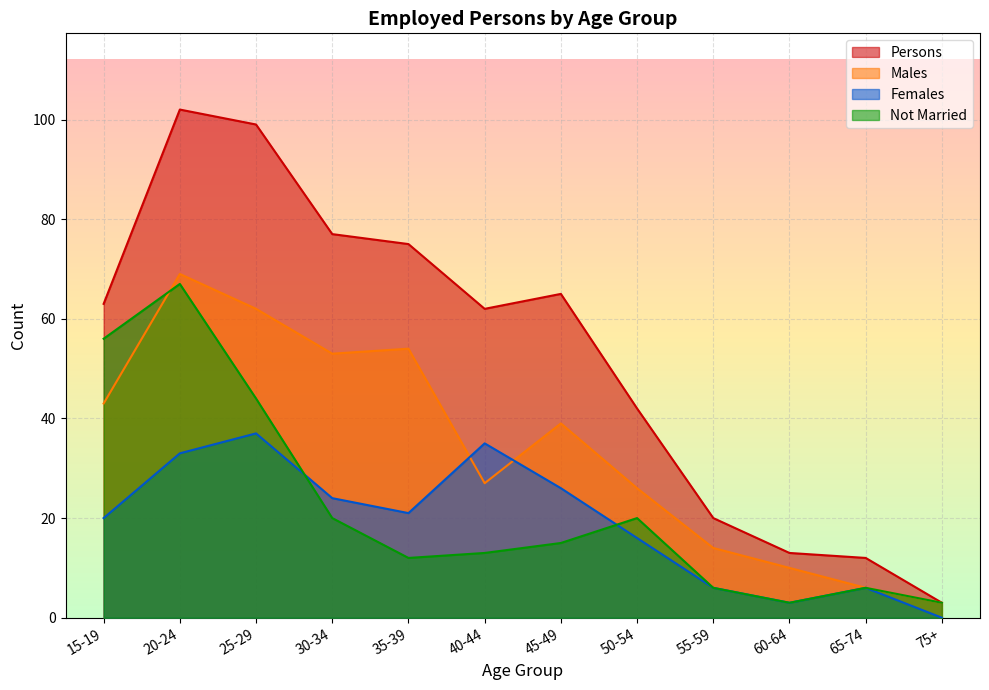

In Males, how many points are higher than both neighbors (excluding endpoints)?

3